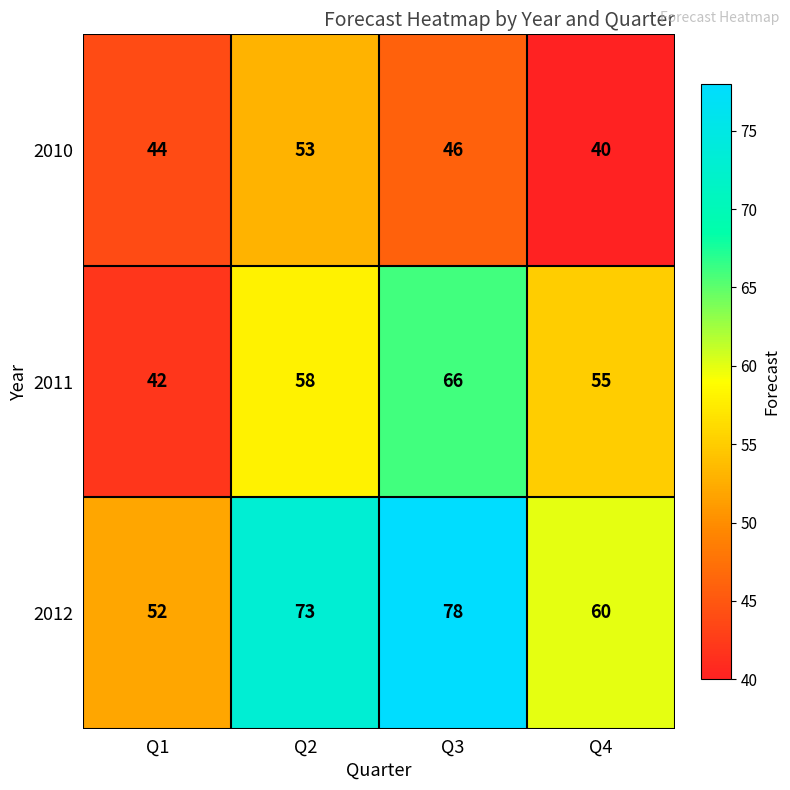

At Q4, list the series in order from largest to smallest.

2012, 2011, 2010